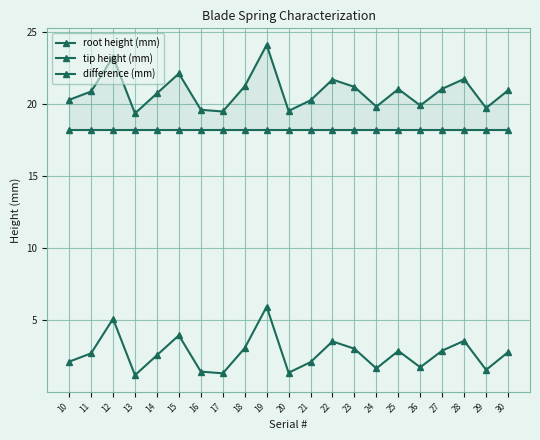

Reading left to right, what are all the values shown in this chart?

root height (mm): 10=18.2	11=18.2	12=18.2	13=18.2	14=18.2	15=18.2	16=18.2	17=18.2	18=18.2	19=18.2	20=18.2	21=18.2	22=18.2	23=18.2	24=18.2	25=18.2	26=18.2	27=18.2	28=18.2	29=18.2	30=18.2
tip height (mm): 10=20.3	11=20.9	12=23.3	13=19.4	14=20.7	15=22.1	16=19.6	17=19.5	18=21.2	19=24.1	20=19.5	21=20.3	22=21.7	23=21.2	24=19.8	25=21.0	26=19.9	27=21.1	28=21.7	29=19.7	30=20.9
difference (mm): 10=2.1	11=2.7	12=5.1	13=1.2	14=2.5	15=3.9	16=1.4	17=1.3	18=3.0	19=5.9	20=1.3	21=2.1	22=3.5	23=3.0	24=1.6	25=2.9	26=1.7	27=2.9	28=3.5	29=1.5	30=2.8